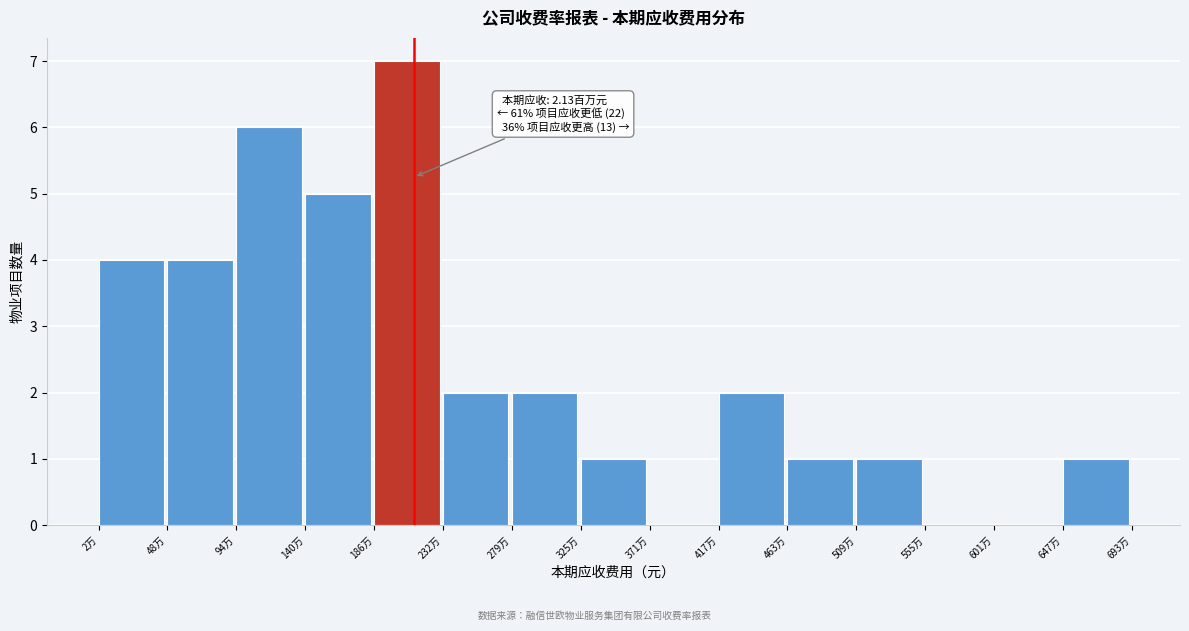

Reading right to left, what are all the values shown in this chart?

647万=1	601万=0	555万=0	509万=1	463万=1	417万=2	371万=0	325万=1	279万=2	232万=2	186万=7	140万=5	94万=6	48万=4	2万=4